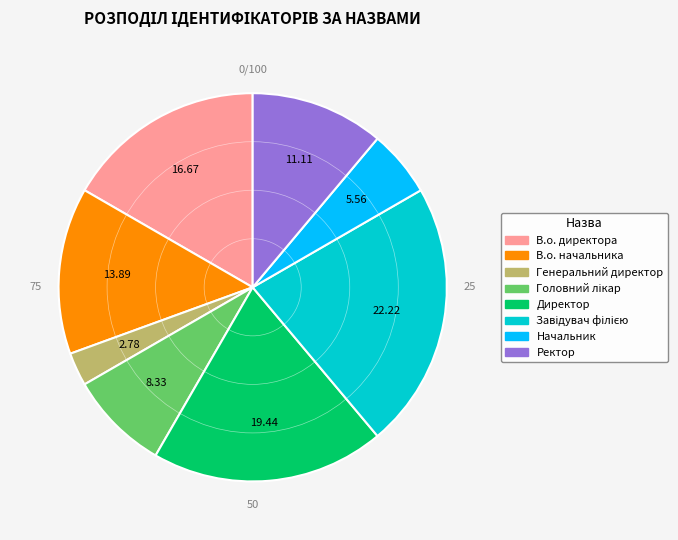

Is it true that Директор is 32% of the pie?

False